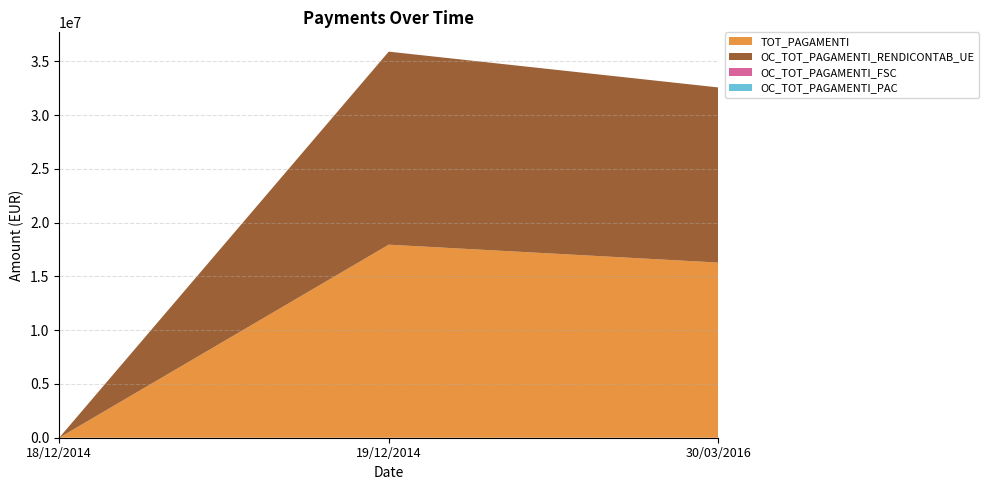

Reading left to right, list all the values displayed in this chart.

TOT_PAGAMENTI: 18/12/2014=0.0	19/12/2014=17949404.8	30/03/2016=16285399.7
OC_TOT_PAGAMENTI_RENDICONTAB_UE: 18/12/2014=0.0	19/12/2014=17949404.8	30/03/2016=16285399.7
OC_TOT_PAGAMENTI_FSC: 18/12/2014=0.0	19/12/2014=0.0	30/03/2016=0.0
OC_TOT_PAGAMENTI_PAC: 18/12/2014=0.0	19/12/2014=0.0	30/03/2016=0.0